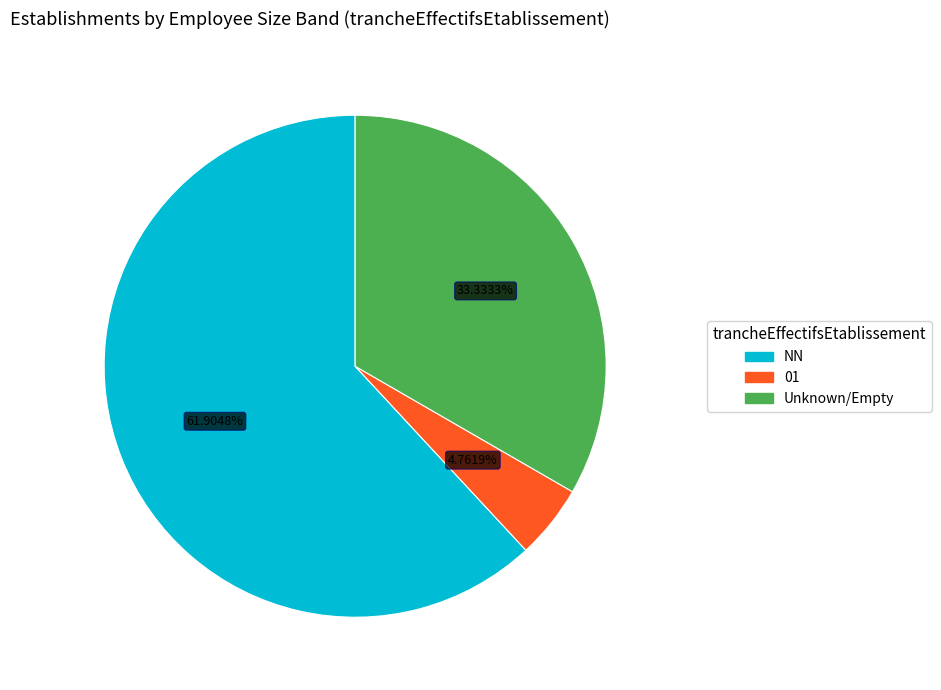

Which has a higher value, NN or Unknown/Empty?

NN